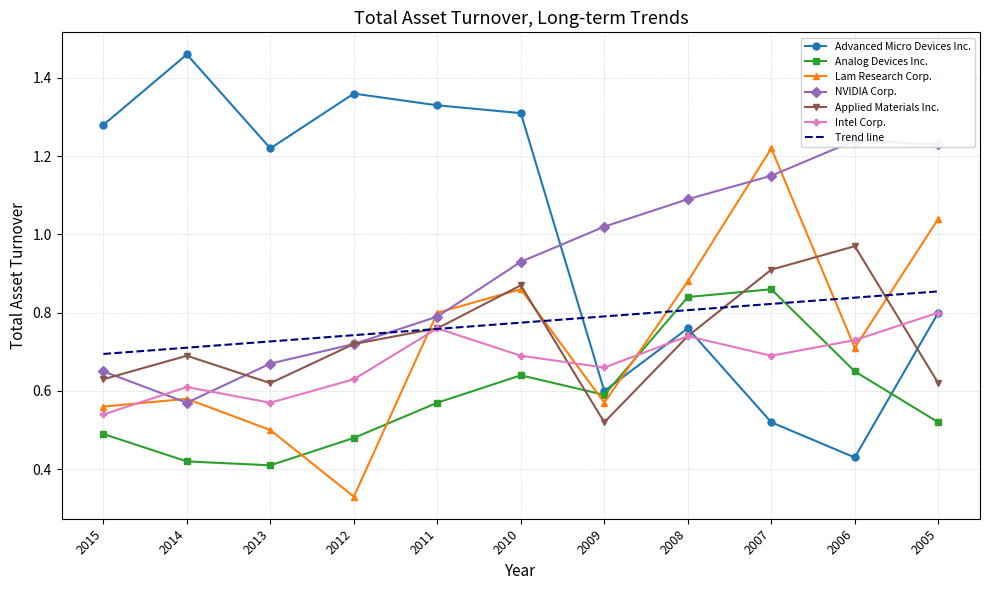

What is the value of the Advanced Micro Devices Inc. point at the 6th from the left?

1.3